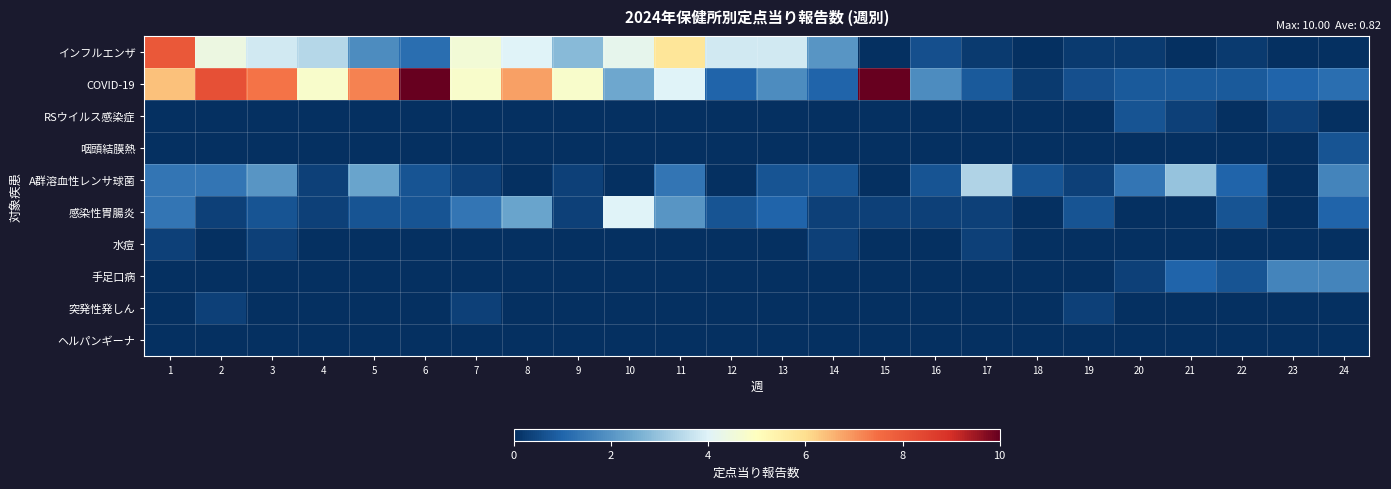

Rank the series by their maximum value, from lowest to highest.

ヘルパンギーナ, 水痘, 突発性発しん, RSウイルス感染症, 咽頭結膜熱, 手足口病, A群溶血性レンサ球菌, 感染性胃腸炎, インフルエンザ, COVID-19